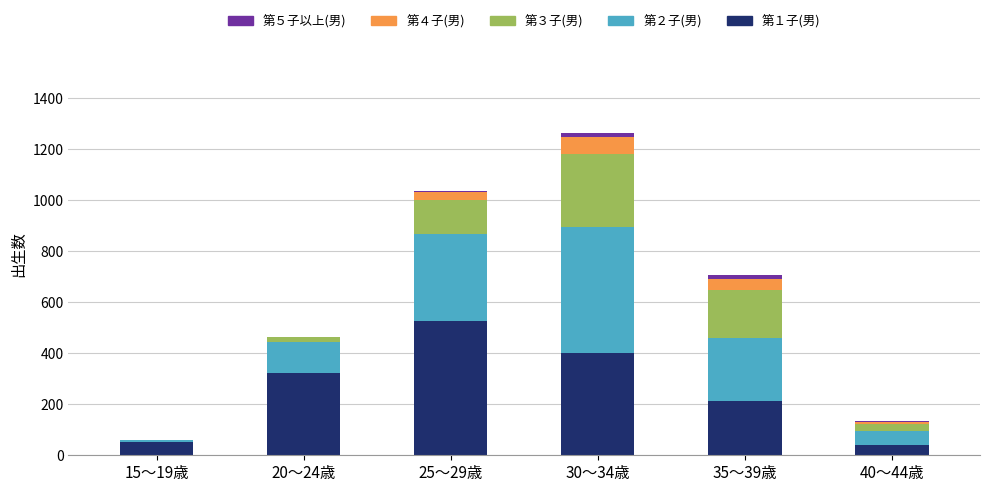

At which category is the sum across all series the highest?

30～34歳